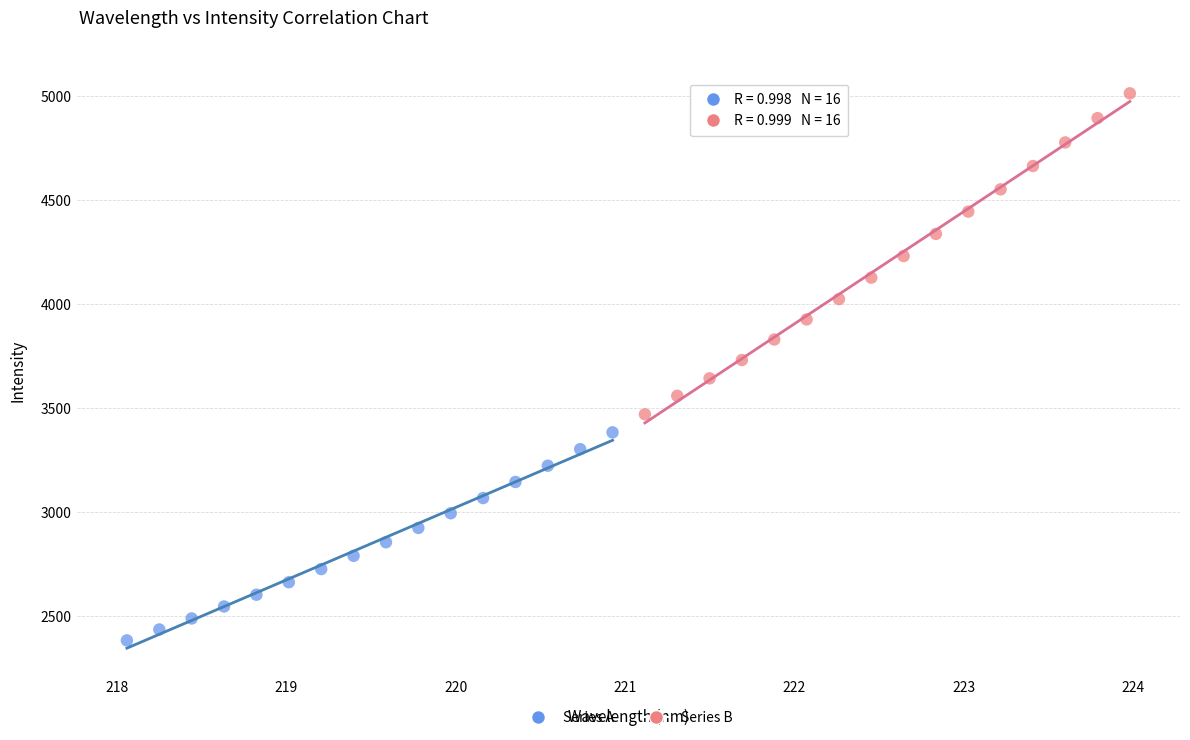

Which series reaches the minimum Y coordinate?

Series A